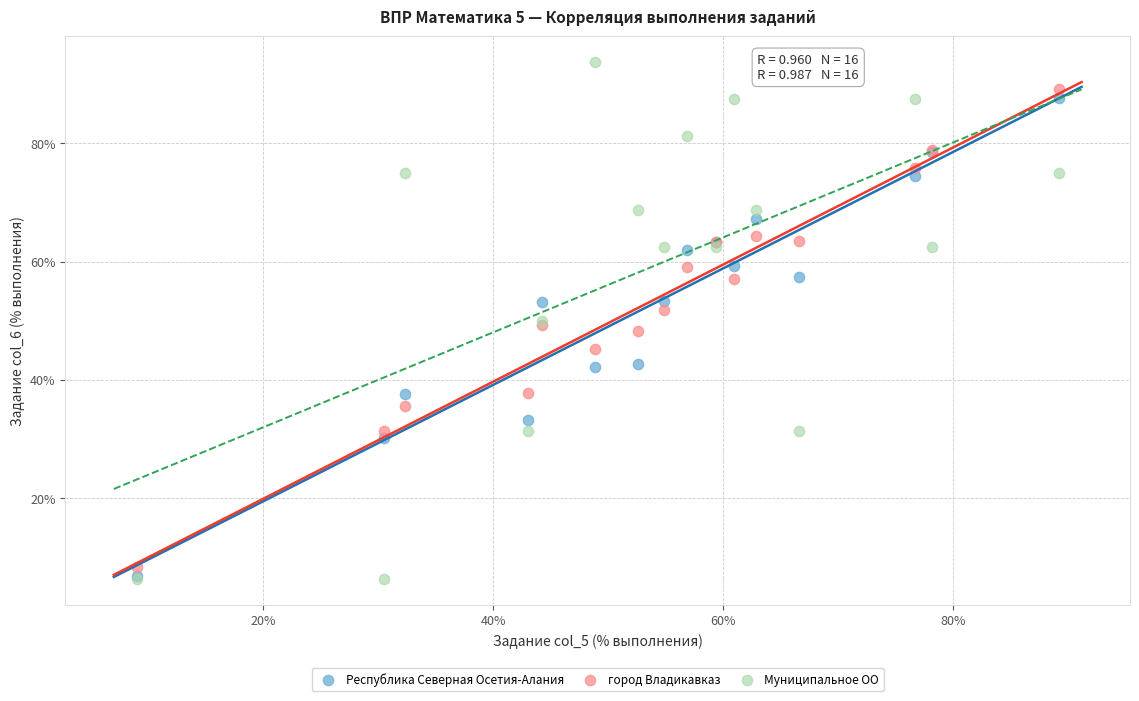

What are all the series names shown in the legend?

Республика Северная Осетия-Алания, город Владикавказ, Муниципальное ОО